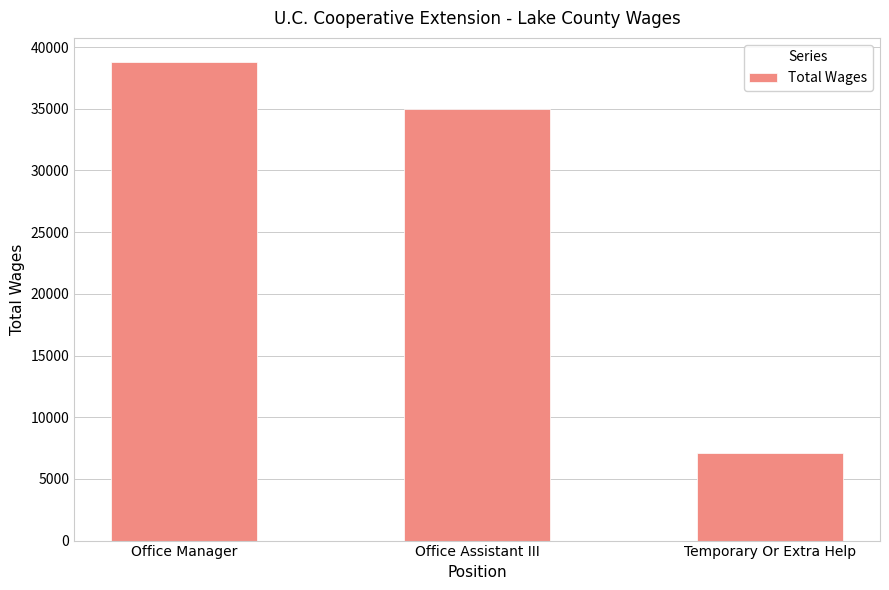

What is the maximum value shown in the chart?

38805